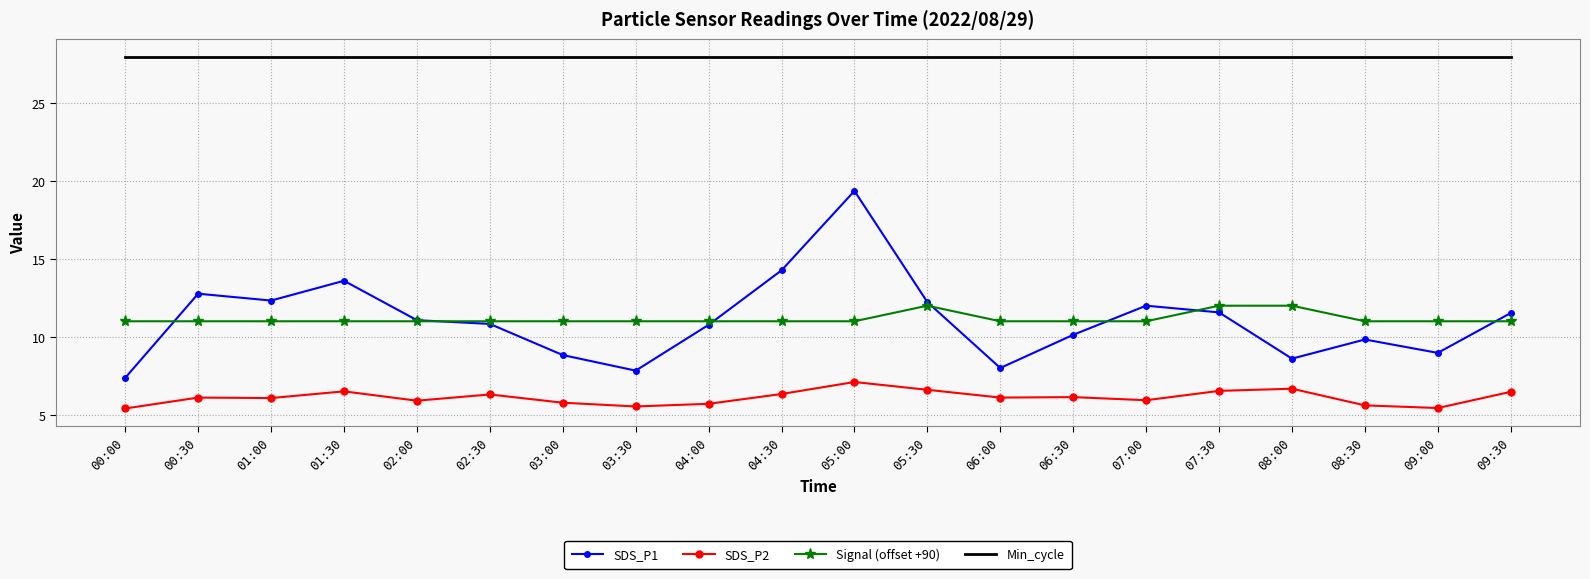

What position from the left is 01:30?

4